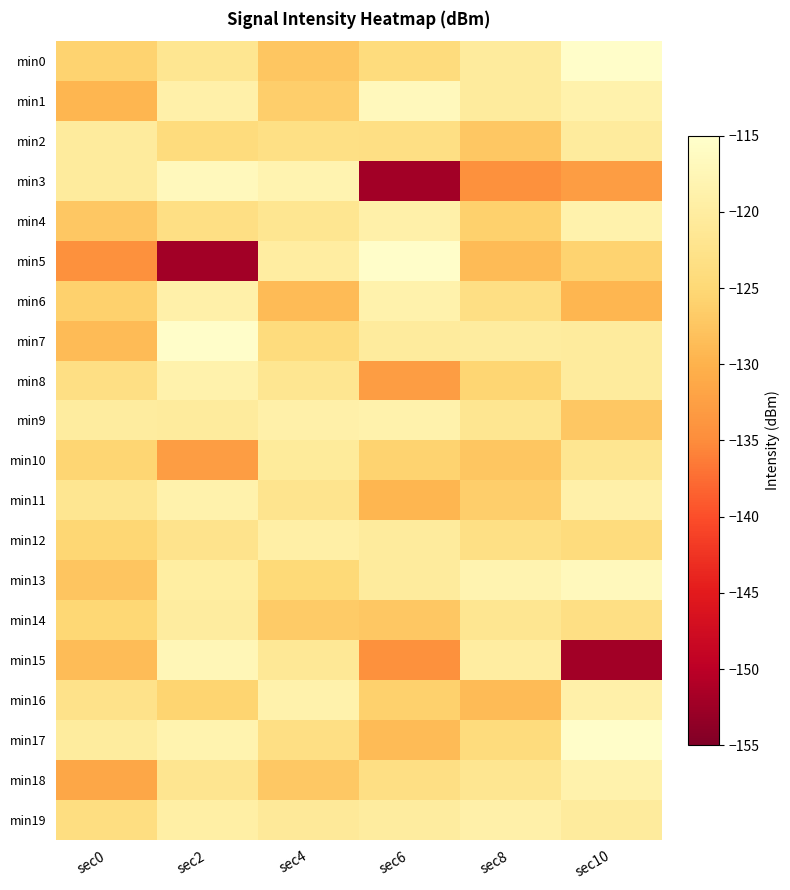

Which category has the lowest value across all series?

sec6